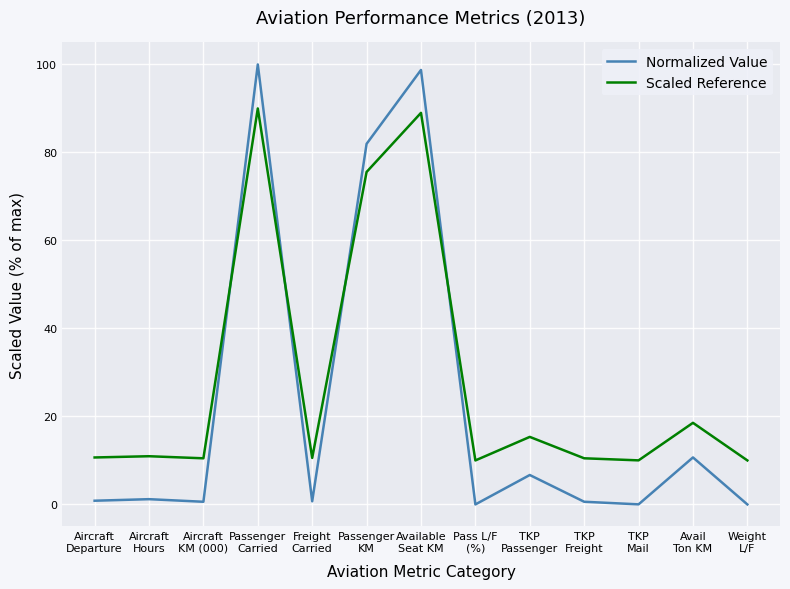

What is the greatest value displayed?

100.0